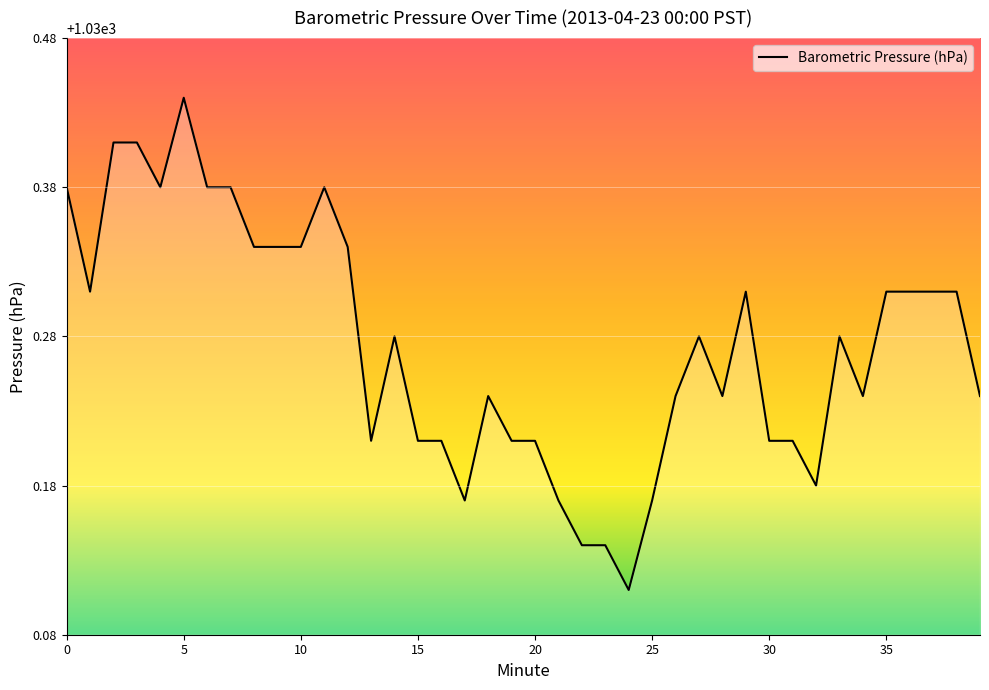

What is the value of the 36th point from the left?

1030.3